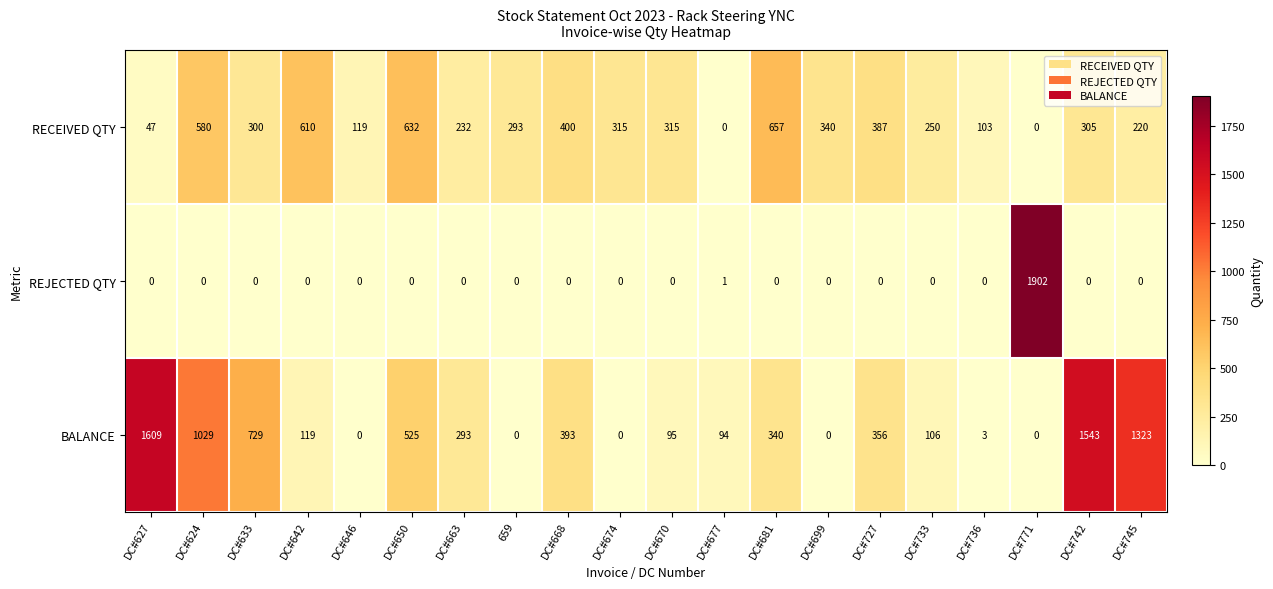

The REJECTED QTY series shows -1311 at DC#681. True or false?

False